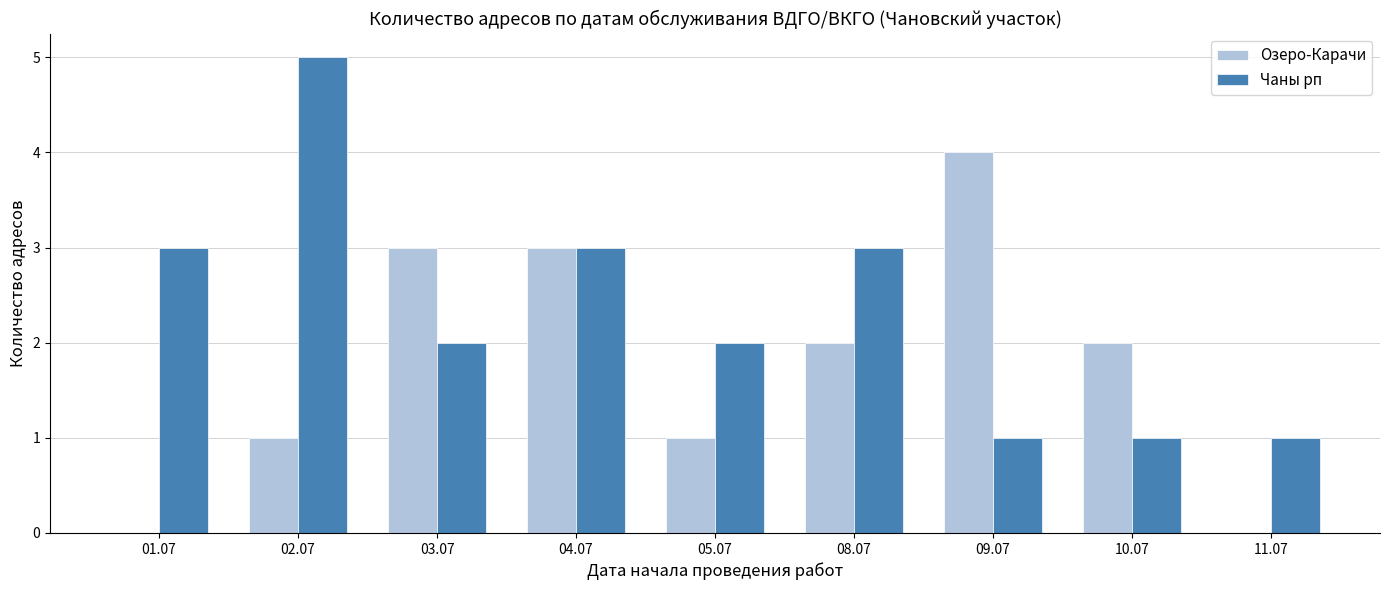

The Чаны рп series shows 2 at 01.07. True or false?

False